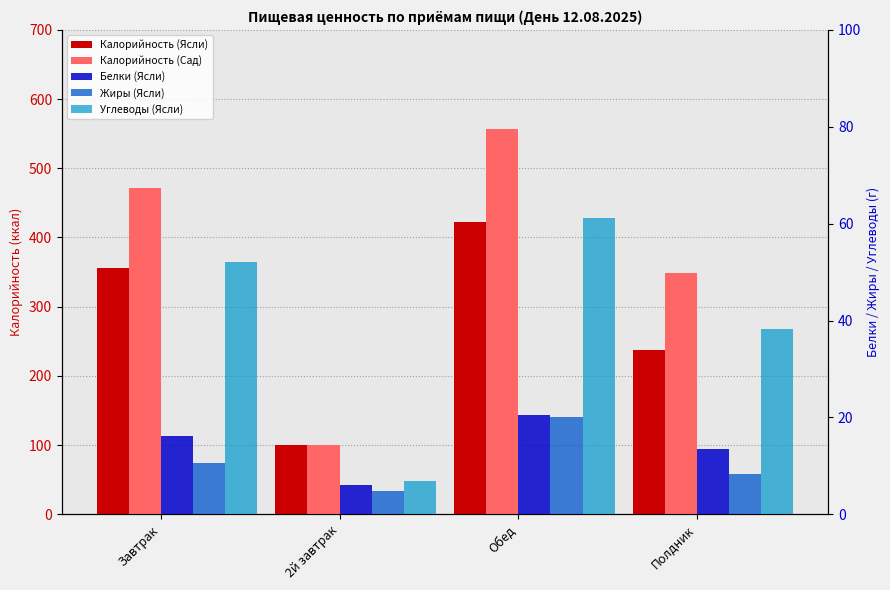

What is the label of the 4th bar from the right?

Завтрак